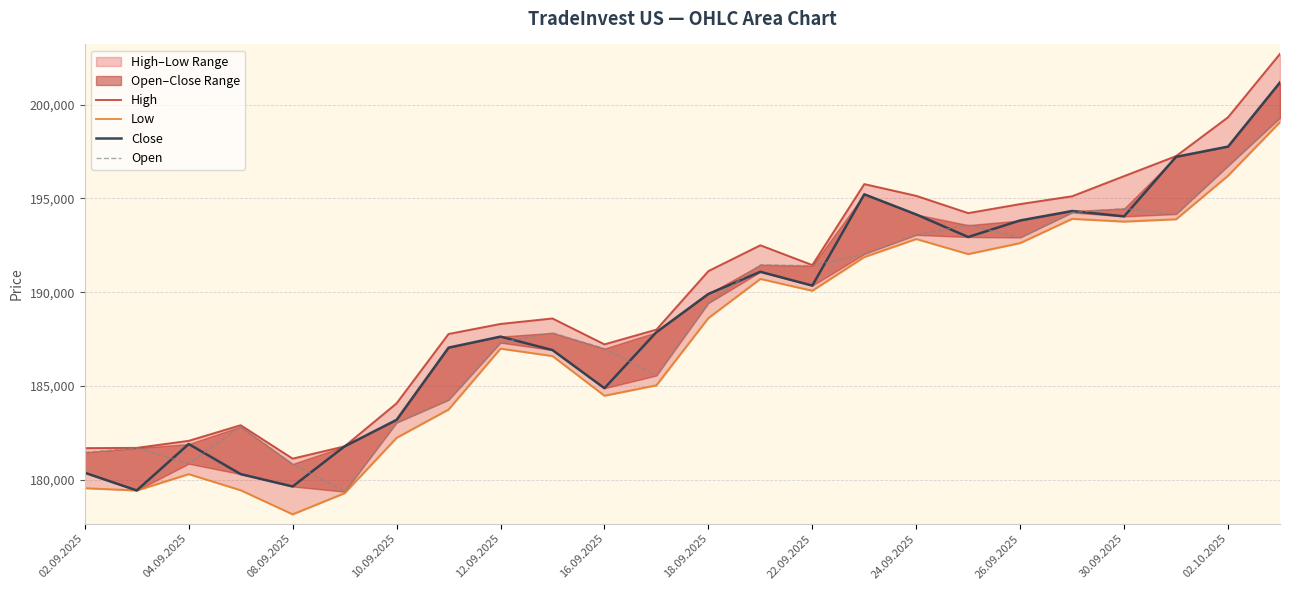

Count the number of data series in this chart.

4